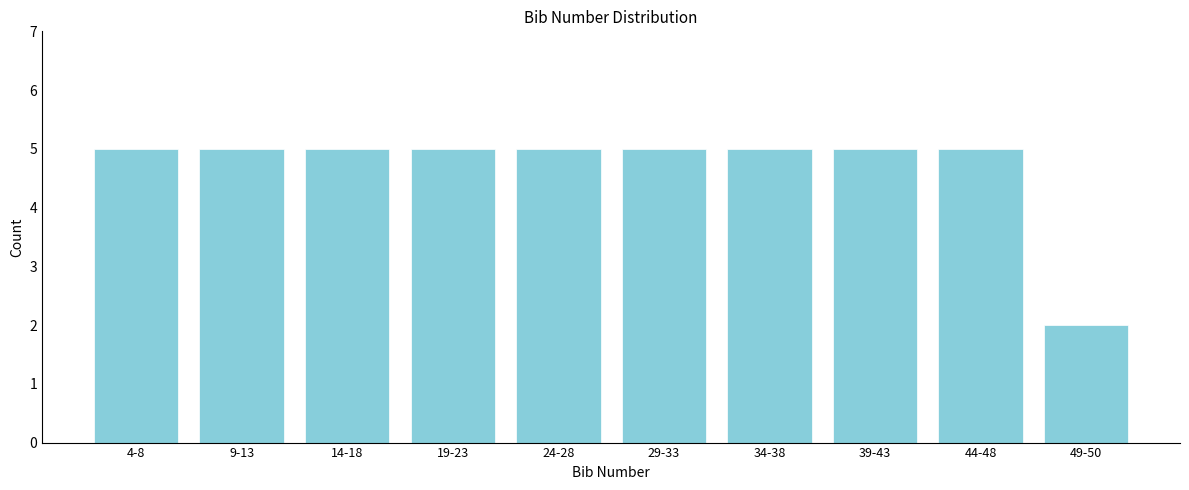

Reading left to right, extract all data points from this chart.

5	5	5	5	5	5	5	5	5	2